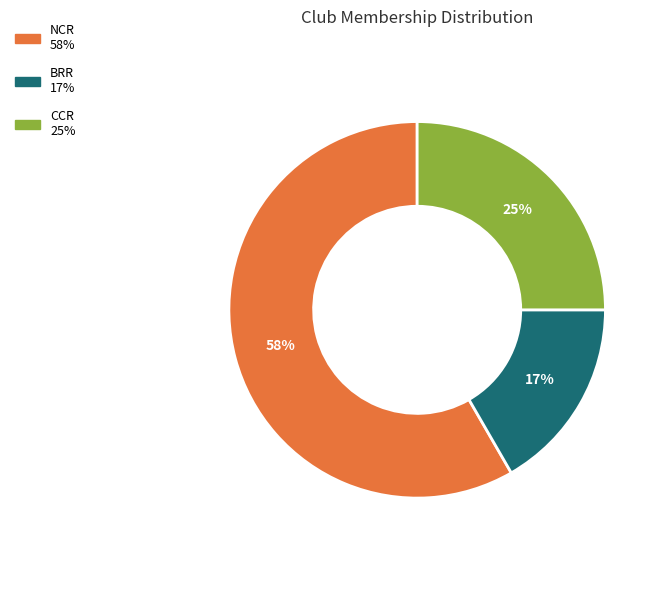

How many slices are in this pie chart?

3